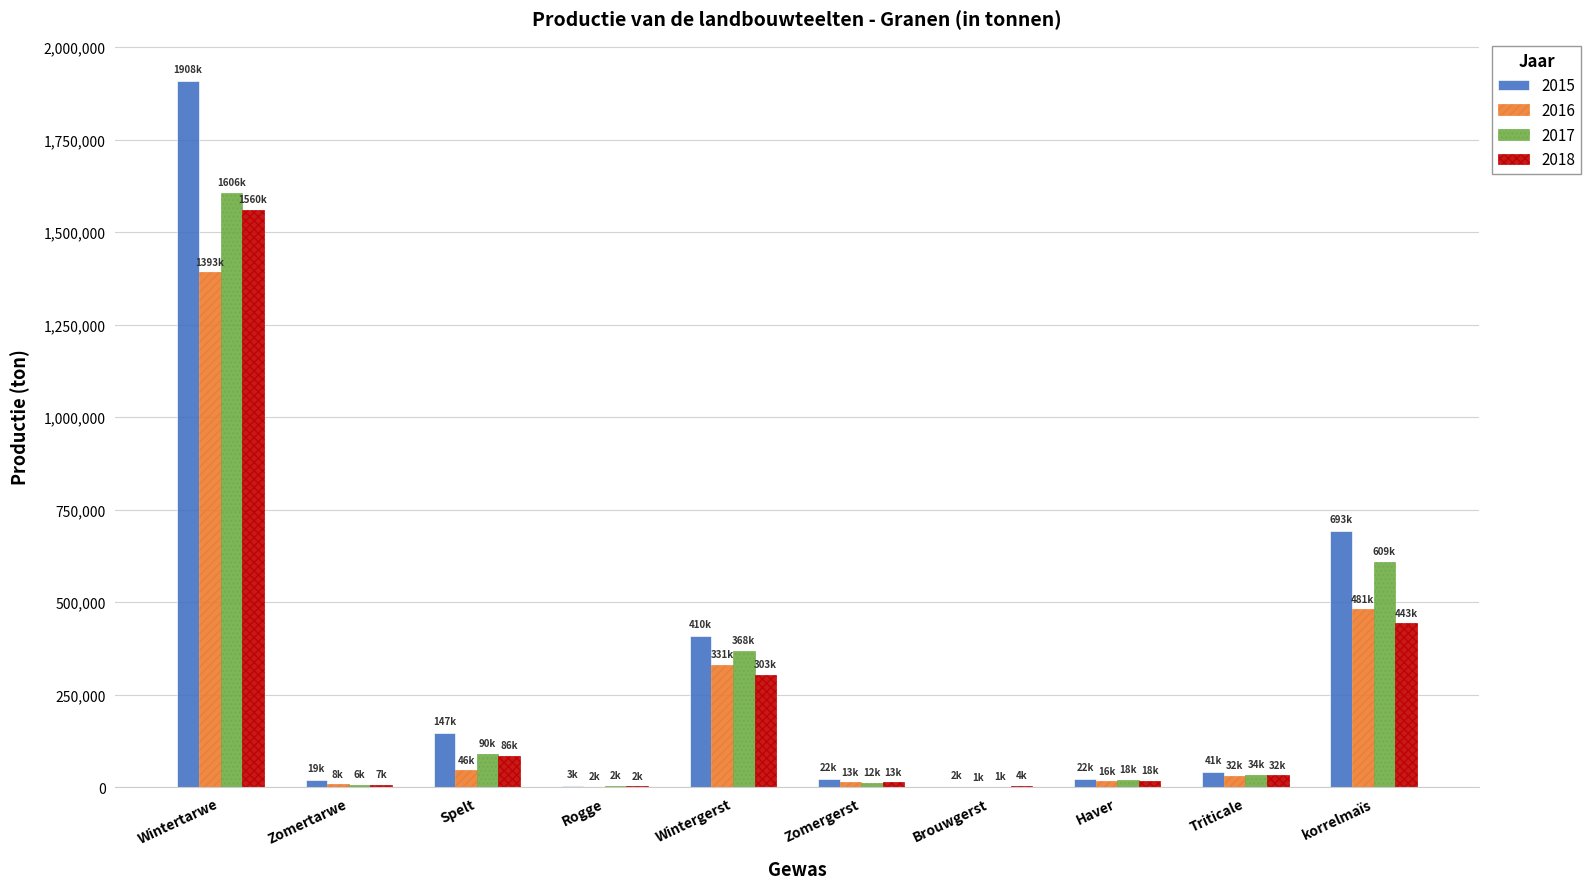

What is the sum of the 2017 values at Brouwgerst and Wintertarwe?

1607333